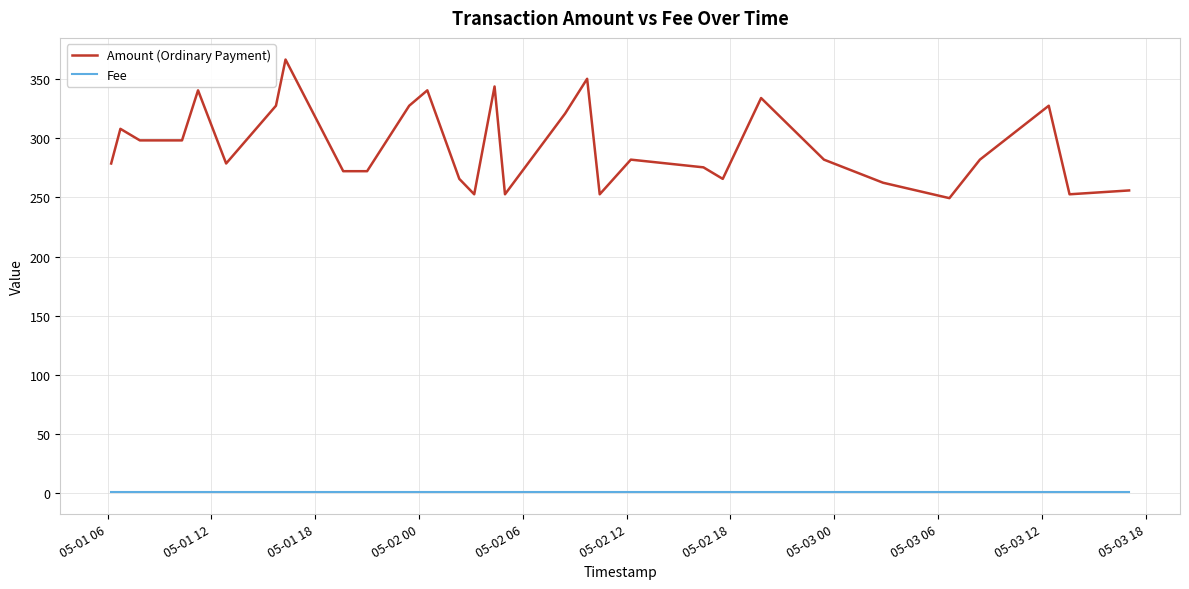

Which series has the largest total across all categories?

Amount (Ordinary Payment)